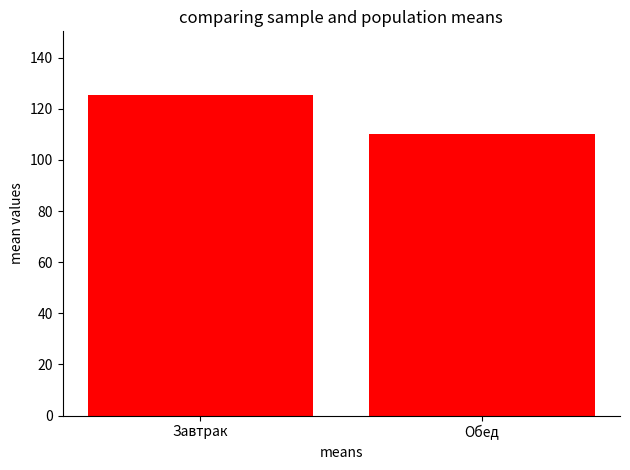

The value at Завтрак is 42.2. True or false?

False